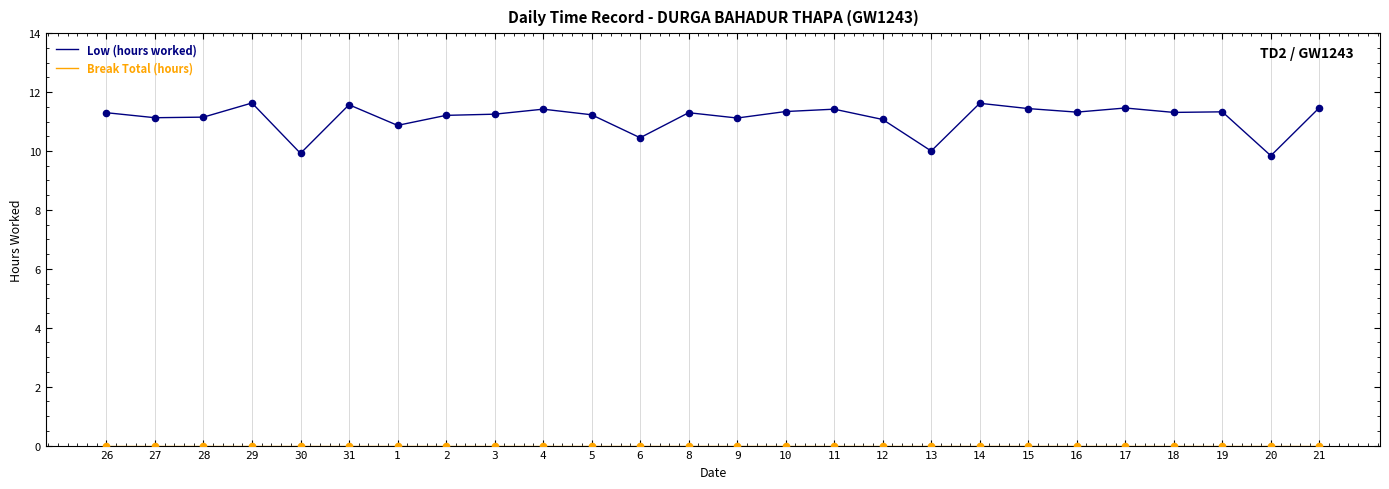

What is the total value across all series at 10?

11.3